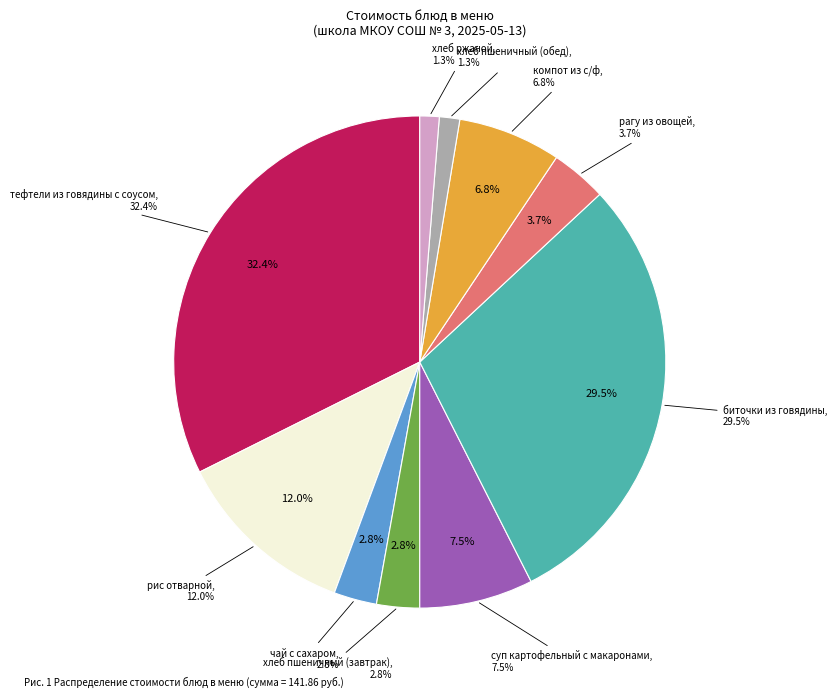

What is the smallest slice in the pie chart?

хлеб ржаной